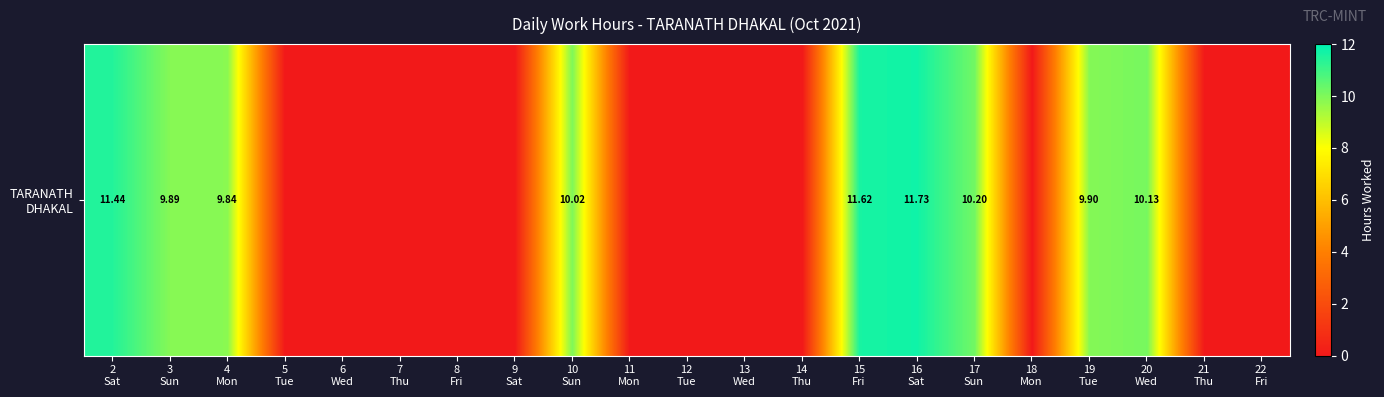

How many values are above zero?

9